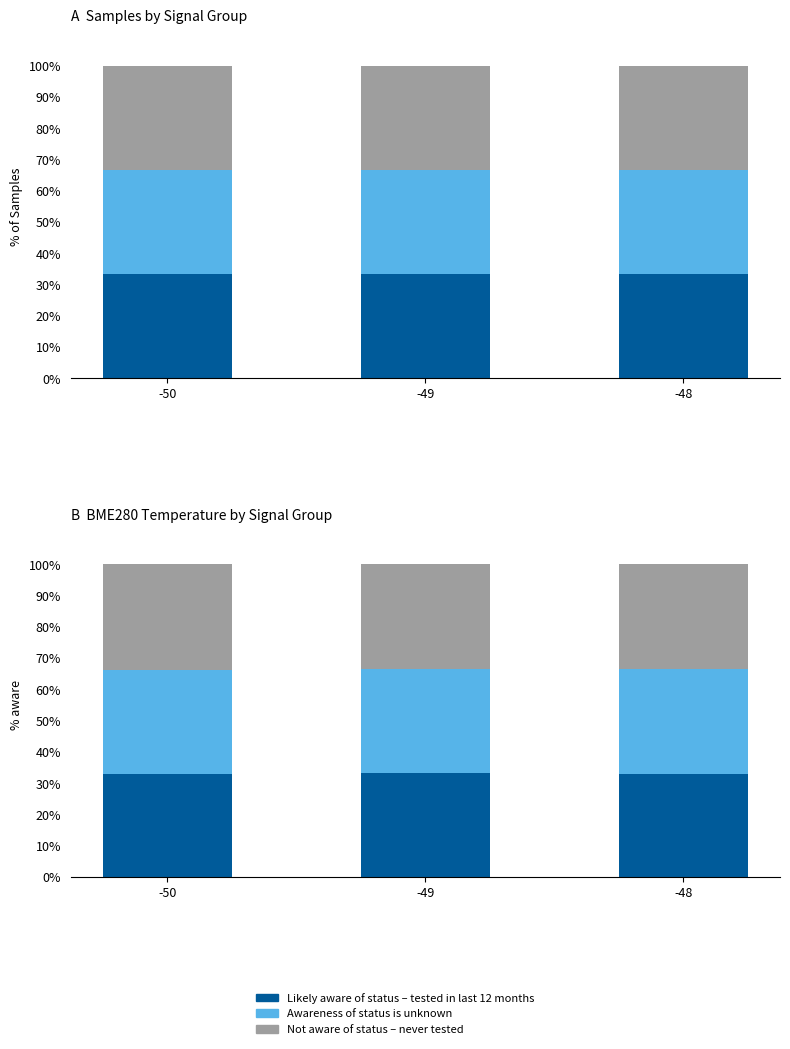

At how many categories does at least one series exceed 33?

3